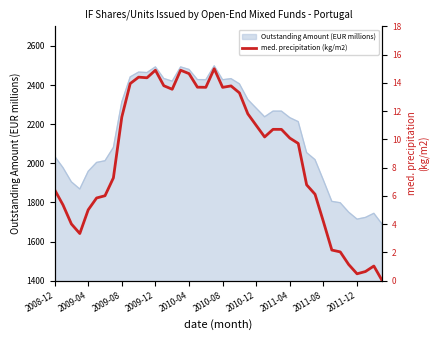

What is the sum of the values at 18 and 17?

27.4